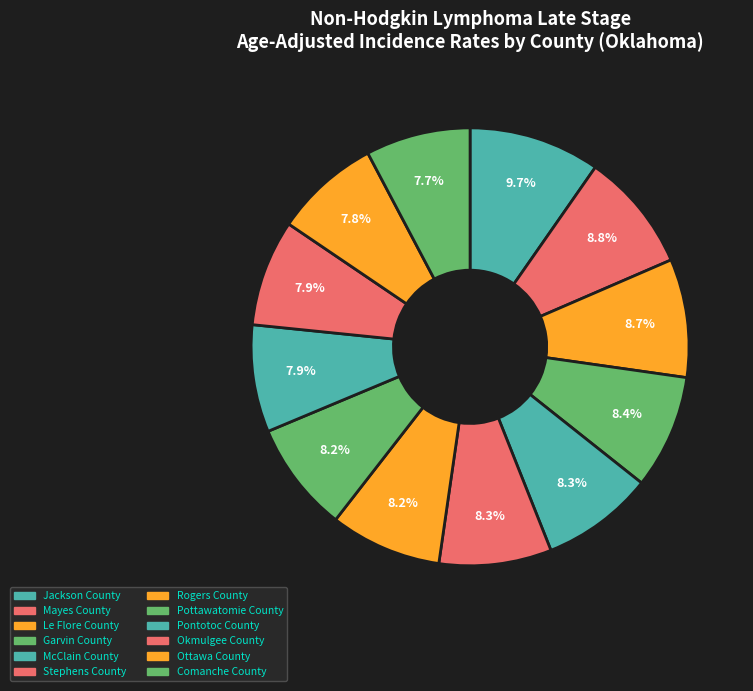

Does Pontotoc County represent more than half of the total?

No